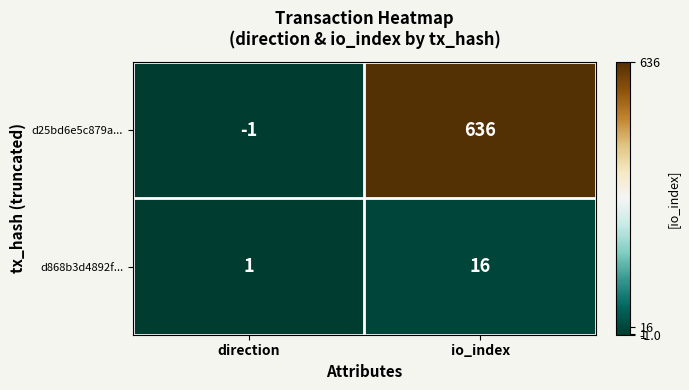

Rank the series by their maximum value, from lowest to highest.

d868b3d4892f..., d25bd6e5c879a...